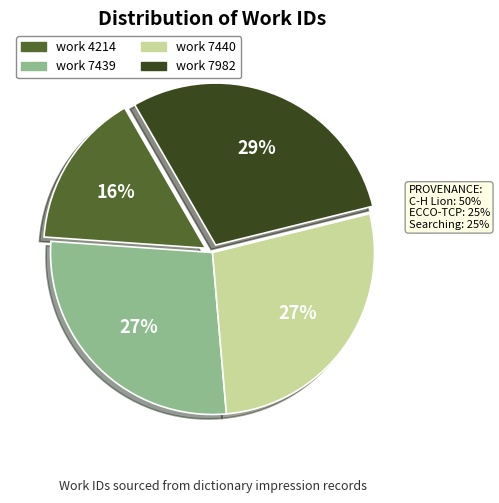

Between work 7440 and work 4214, which is larger?

work 7440